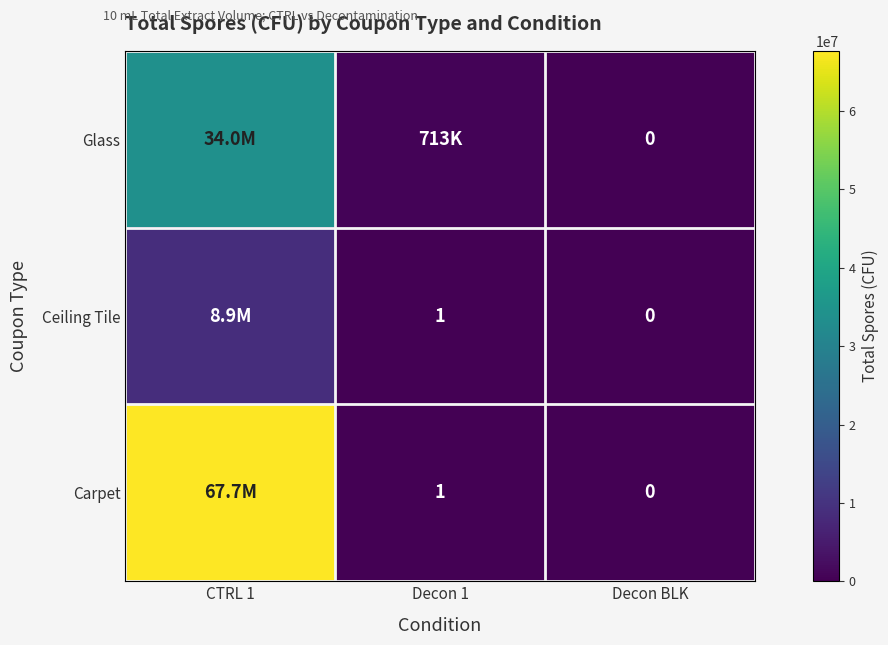

Is it true that Ceiling Tile equals 0 at Decon 1?

False